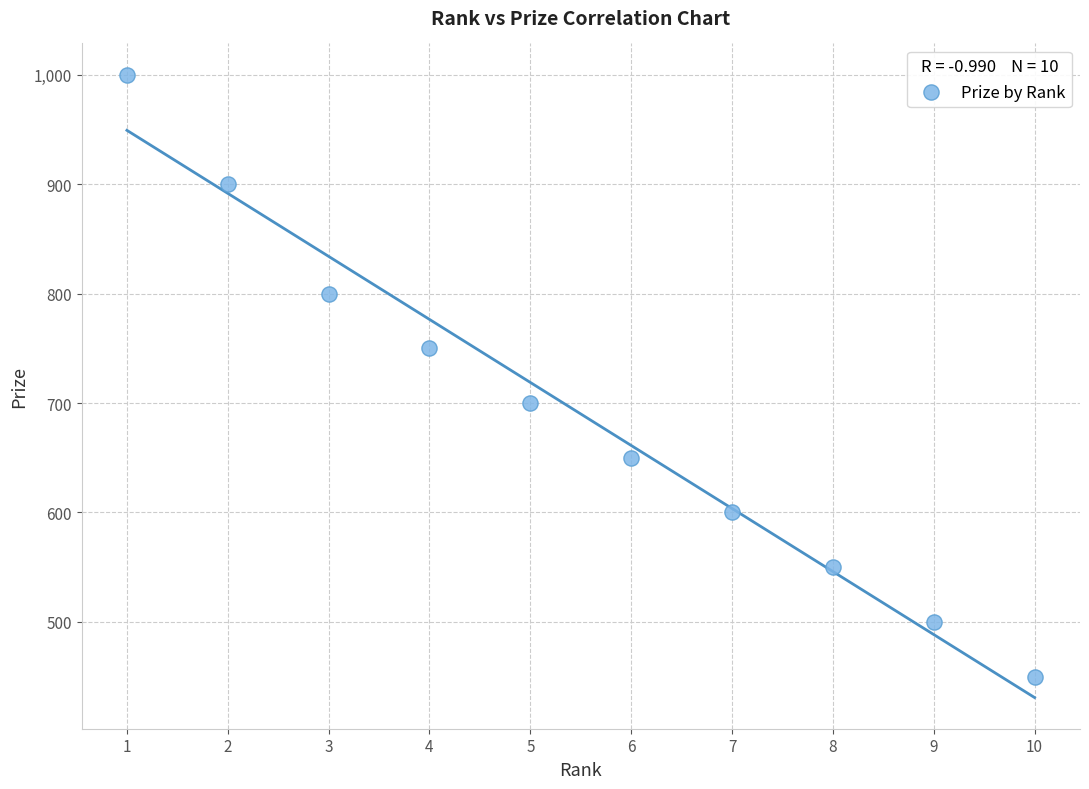

What is the range of X values (max minus min)?

9